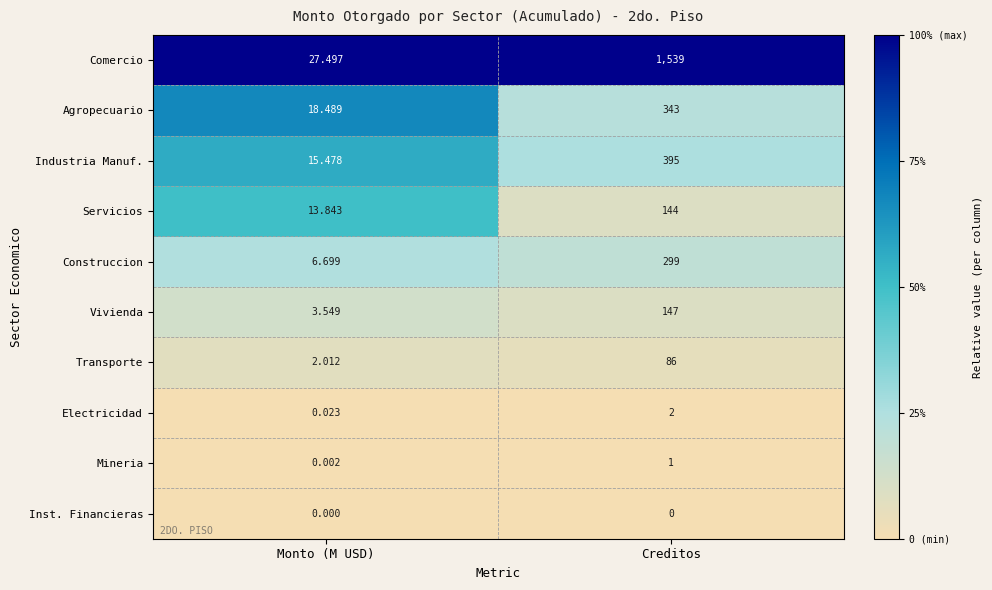

List the series in order of their peak value, lowest first.

Inst. Financieras, Mineria, Electricidad, Transporte, Servicios, Vivienda, Construccion, Agropecuario, Industria Manuf., Comercio